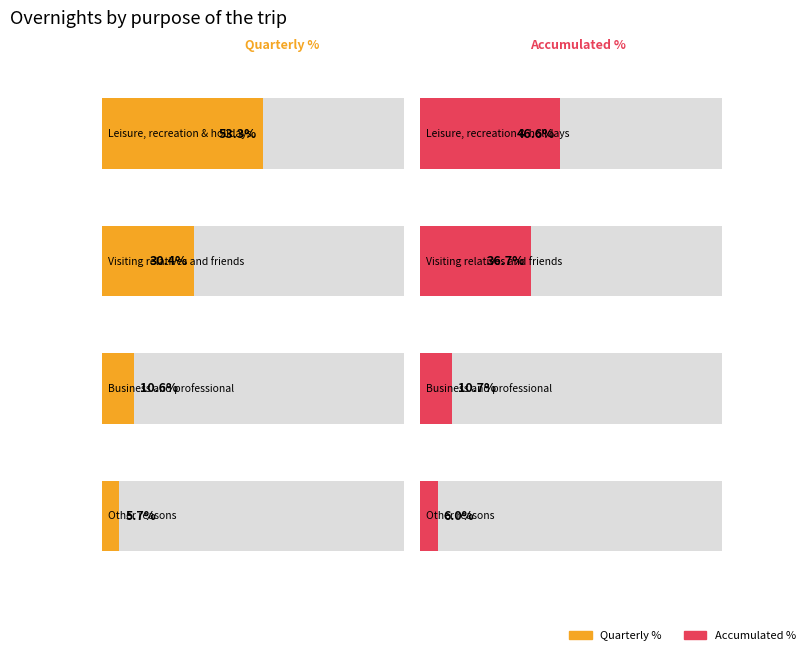

What is the spread (max minus min) of values at Other reasons?

0.3